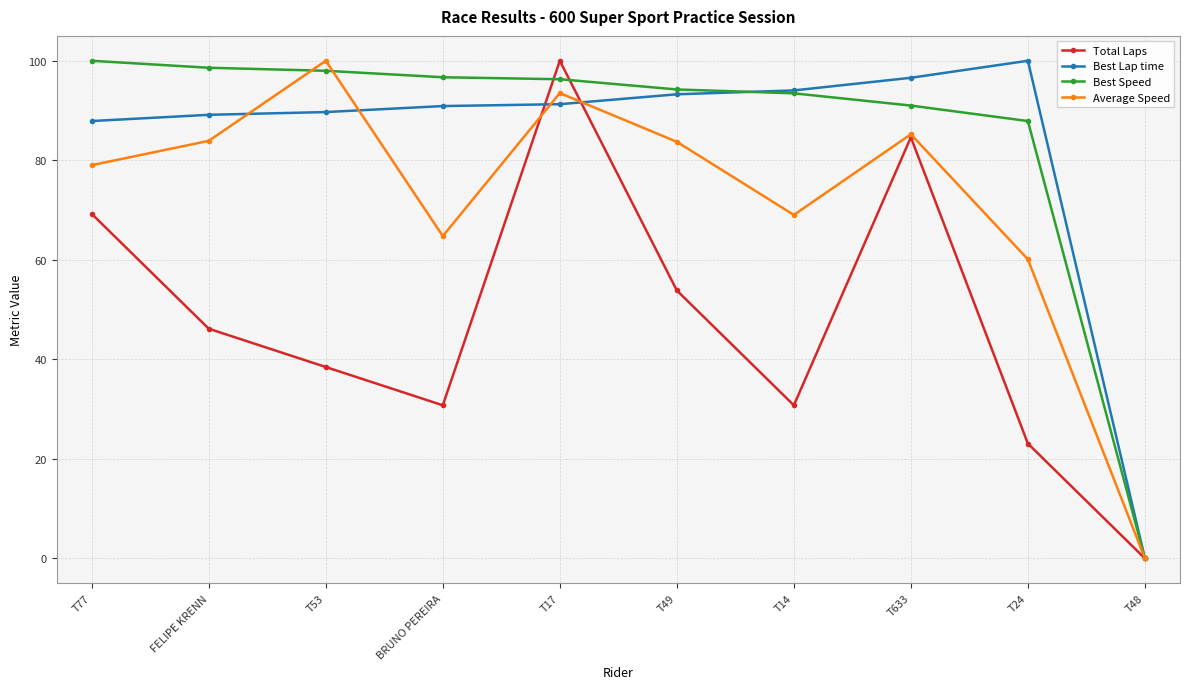

What are all the series names shown in the legend?

Total Laps, Best Lap time, Best Speed, Average Speed